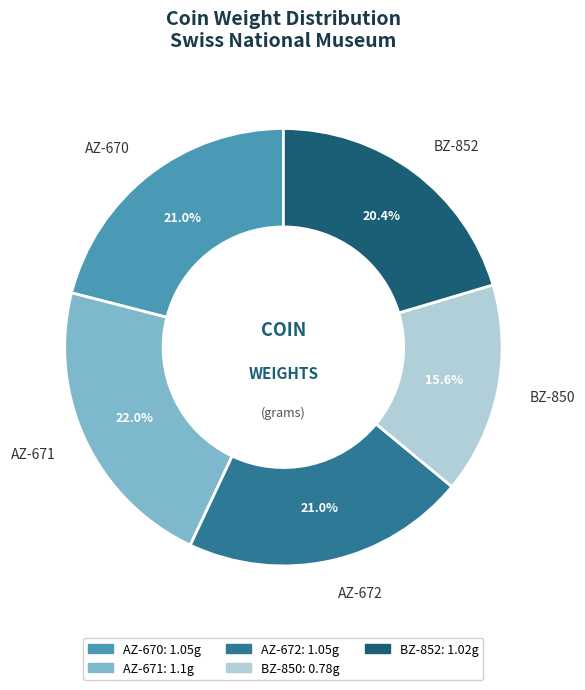

Does AZ-672 represent more than half of the total?

No